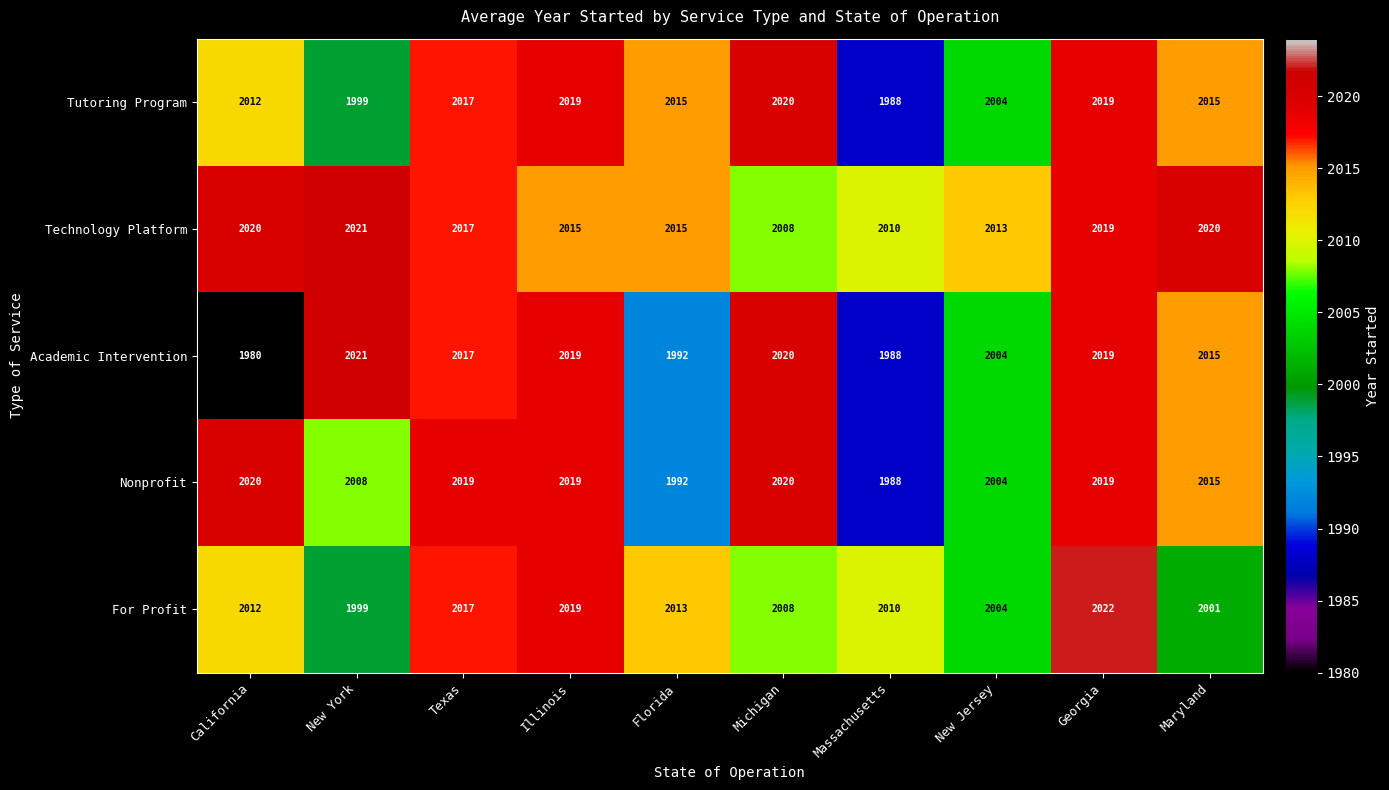

Which series changed the most between California and New Jersey?

Academic Intervention